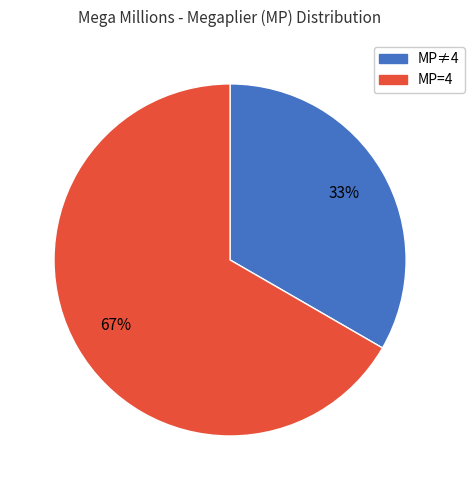

How many segments does this pie chart have?

2